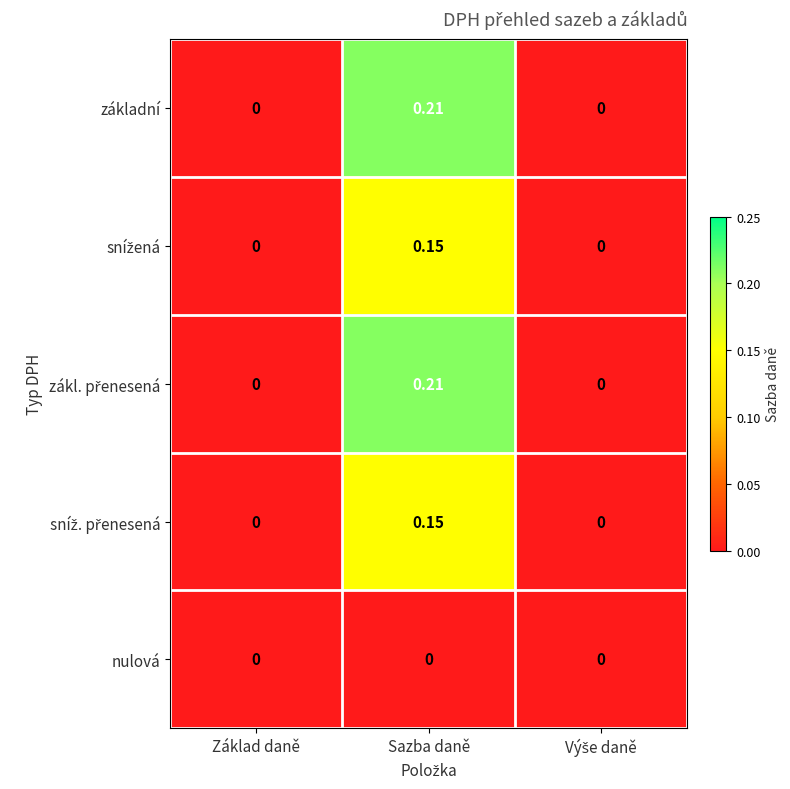

At which category is the sum across all series the highest?

Sazba daně